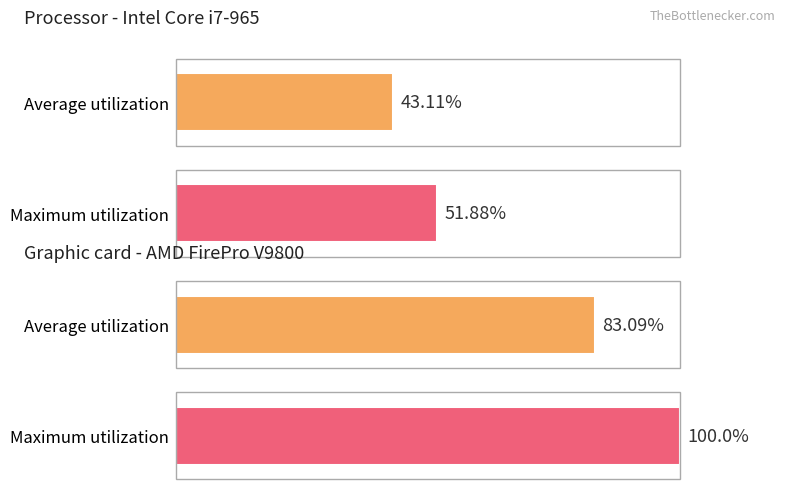

Is the value of Average utilization at 54 greater than the value of Maximum utilization at 26?

No